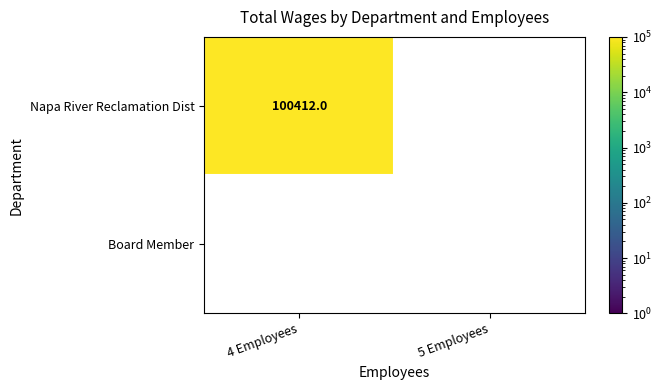

Reading right to left, what are all the values shown in this chart?

Napa River Reclamation Dist: 5 Employees=0	4 Employees=100412
Board Member: 5 Employees=0	4 Employees=0